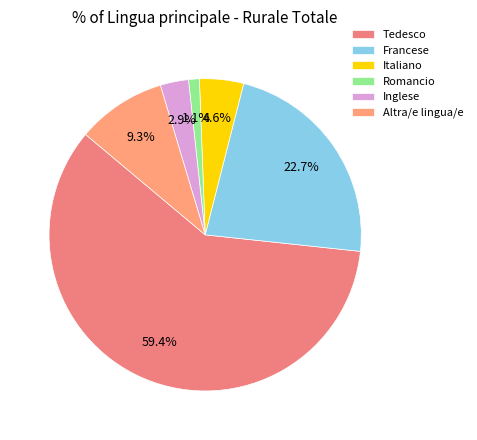

True or false: Inglese accounts for 13% of the total.

False